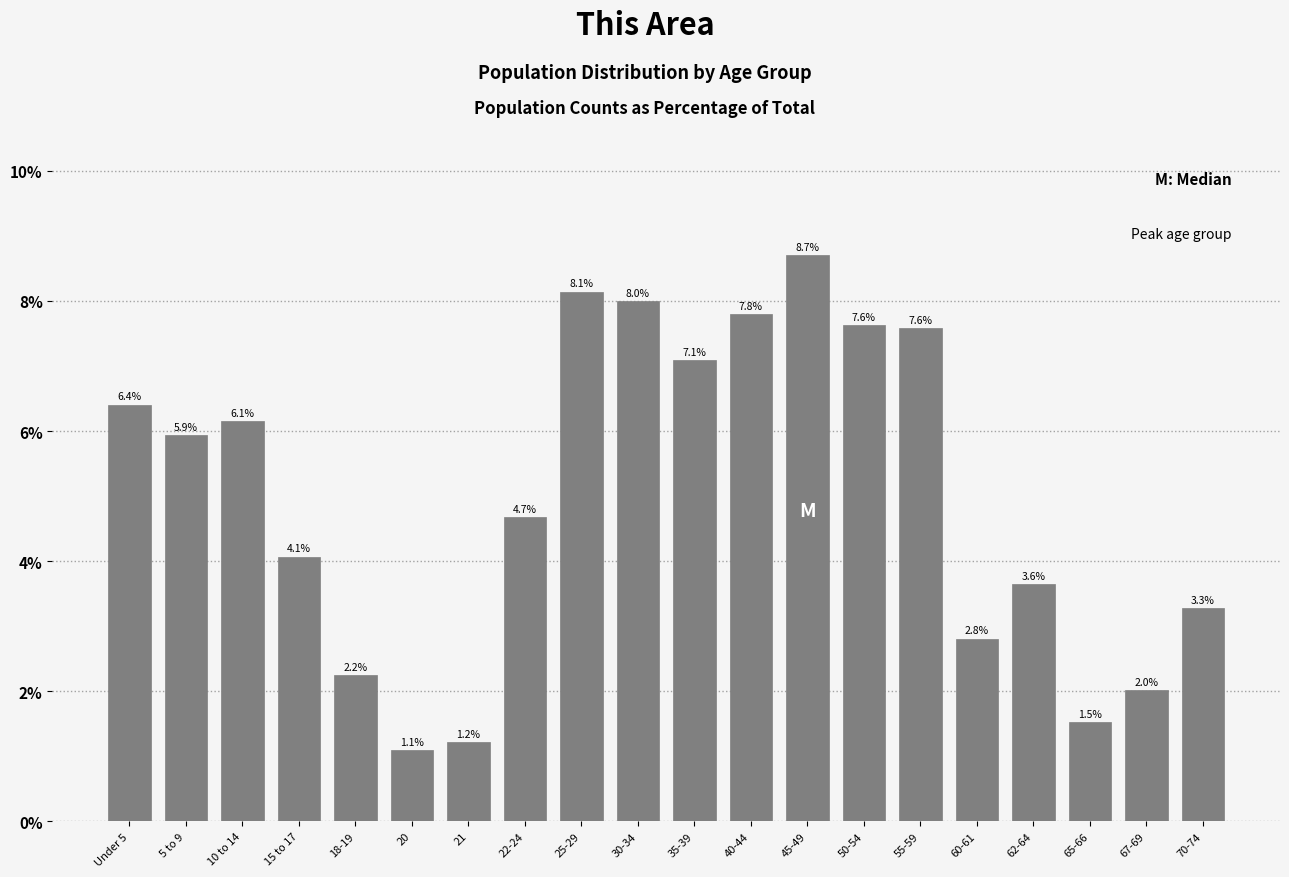

Reading right to left, what are all the values shown in this chart?

70-74=3.3	67-69=2.0	65-66=1.5	62-64=3.6	60-61=2.8	55-59=7.6	50-54=7.6	45-49=8.7	40-44=7.8	35-39=7.1	30-34=8.0	25-29=8.1	22-24=4.7	21=1.2	20=1.1	18-19=2.2	15 to 17=4.1	10 to 14=6.1	5 to 9=5.9	Under 5=6.4